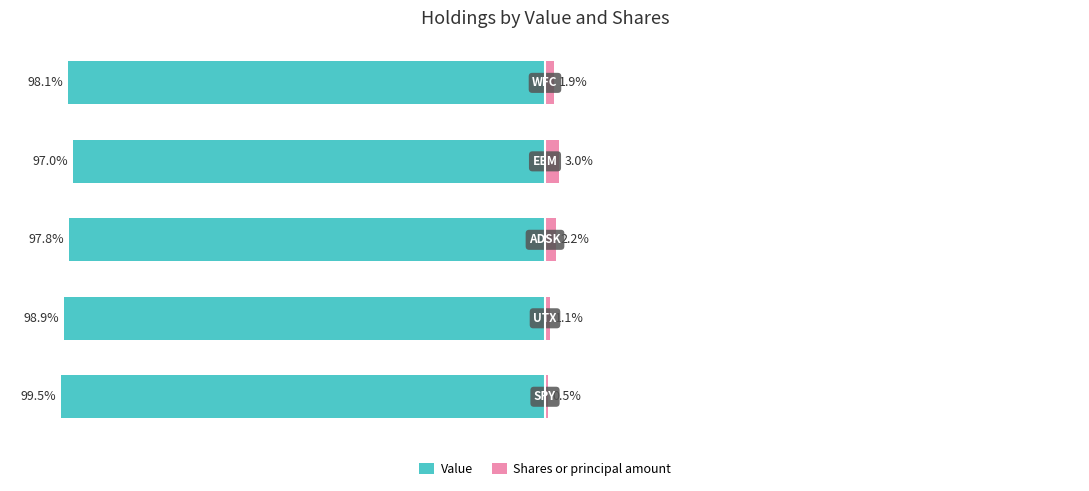

What is the difference between the Shares or principal amount values at 1 and 0?

0.6